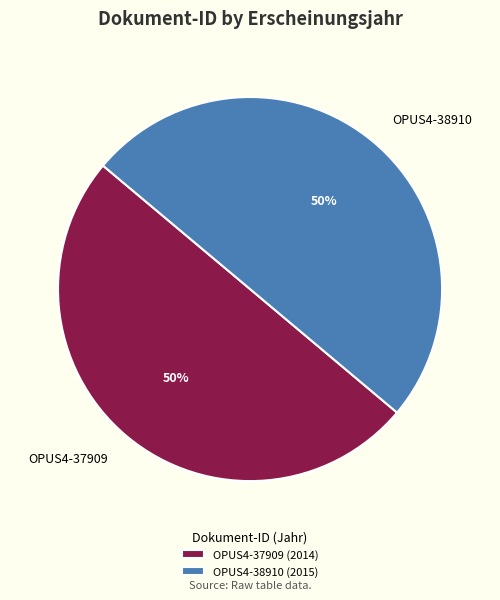

Approximately how many times larger is the value at OPUS4-38910 (2015) compared to OPUS4-37909 (2014)?

1.0